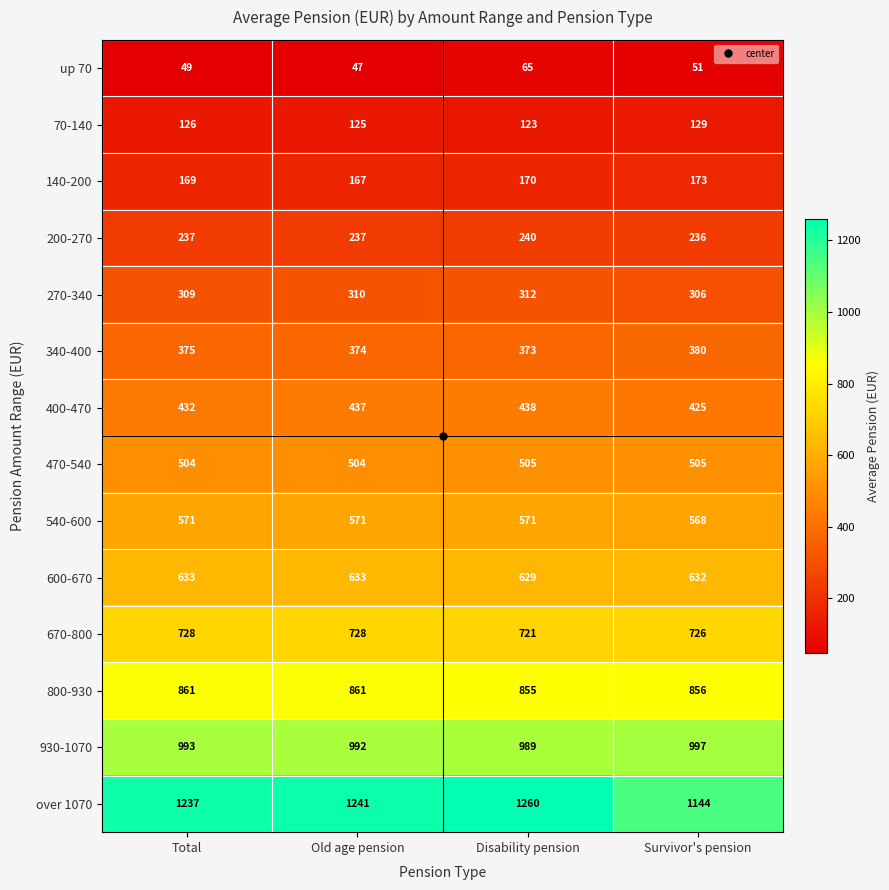

What is the difference between the second highest and minimum values in the 140-200 series?

3